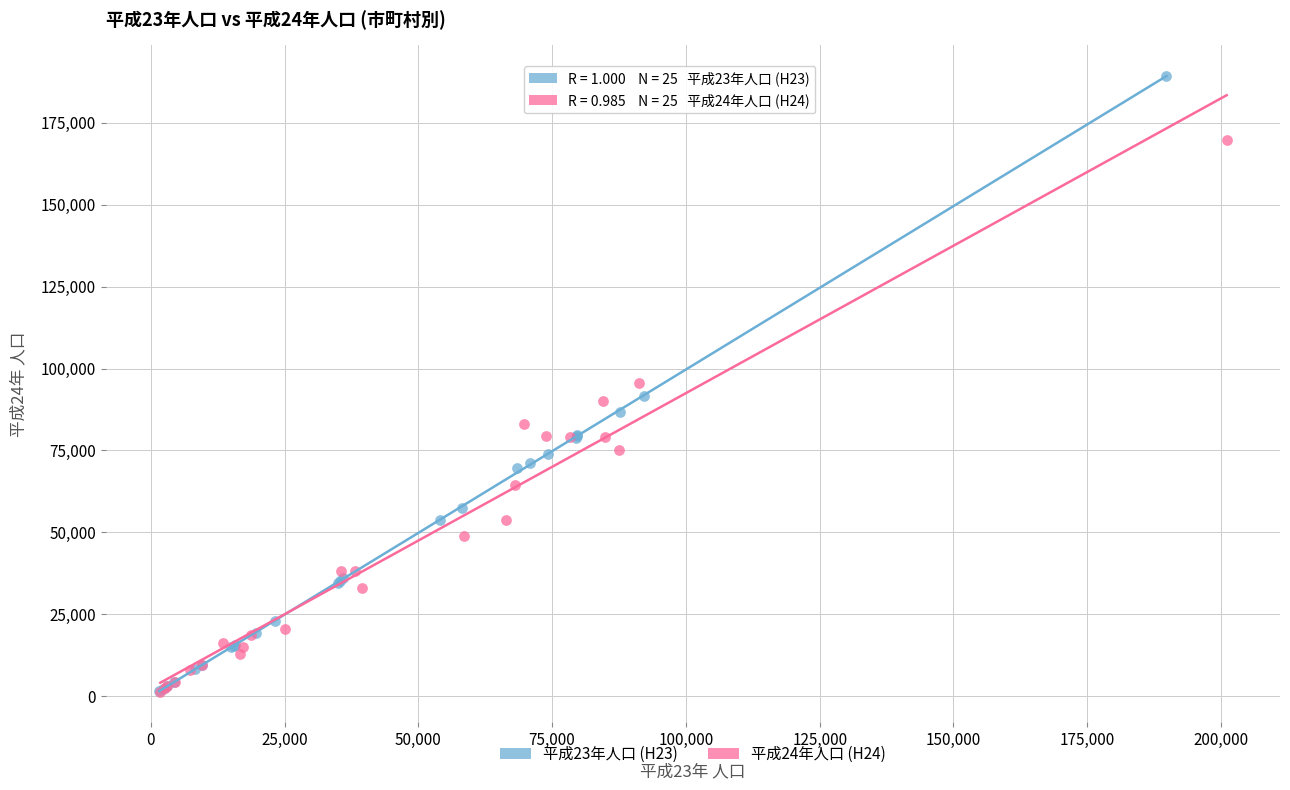

Which series has the widest spread of Y values?

平成23年人口 (H23)